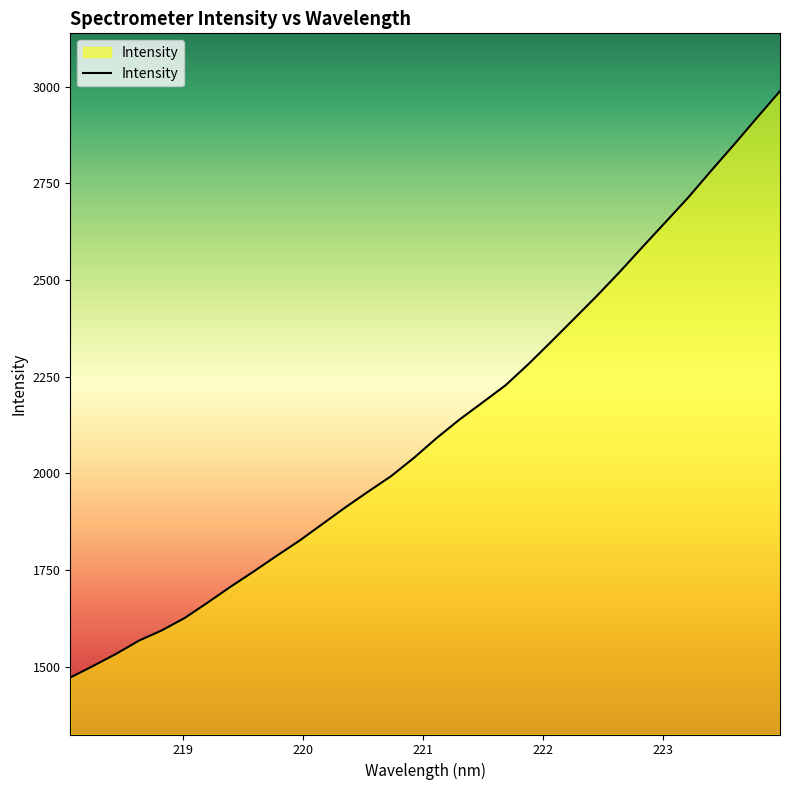

What is the maximum value shown in the chart?

2988.3